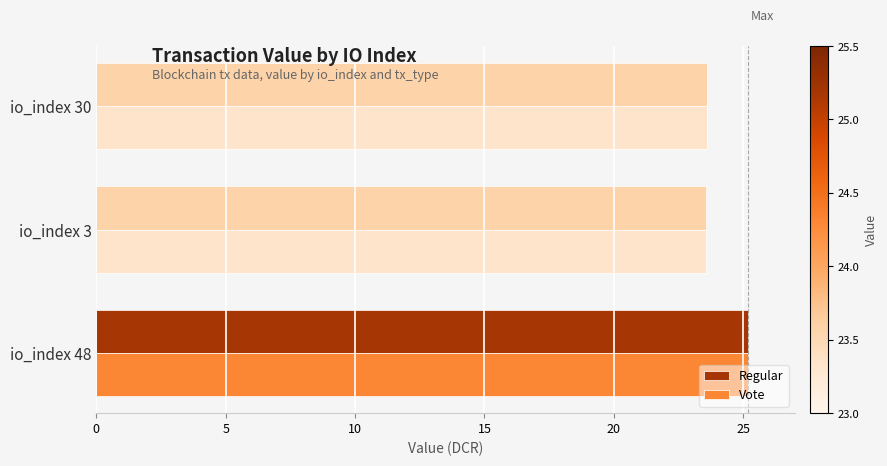

True or false: Regular has a value of 8.1 at io_index 48.

False